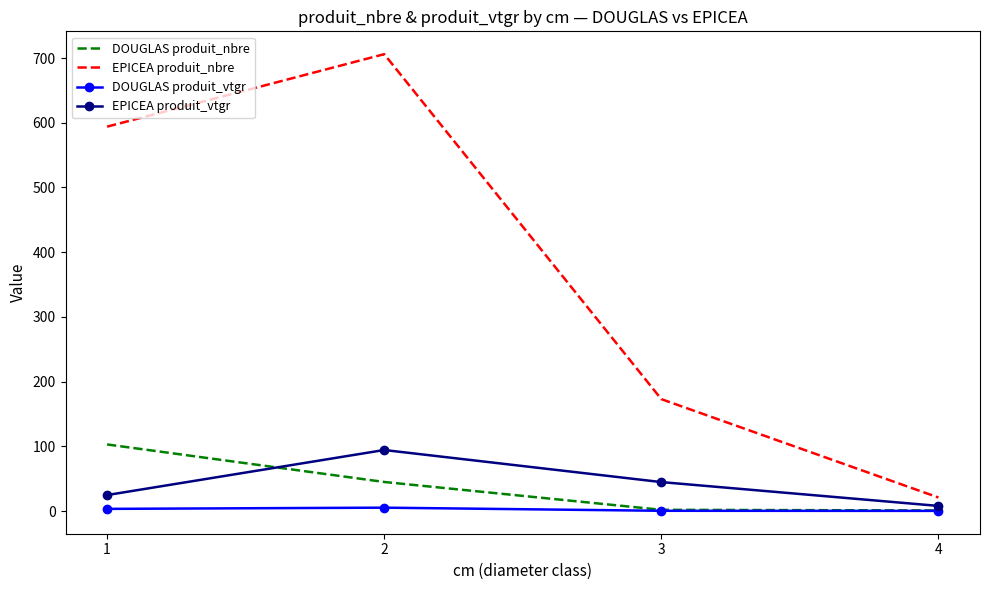

At which category is the sum across all series the highest?

2